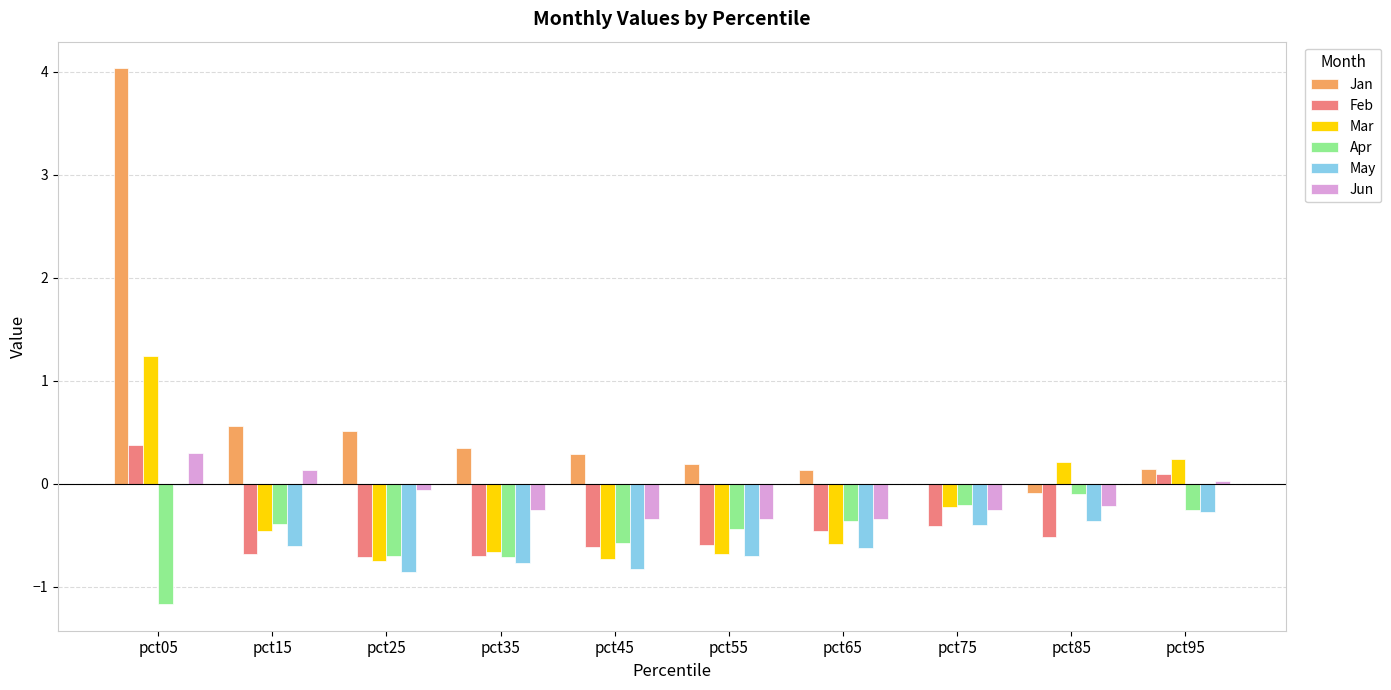

What is the sum of all Jun values?

-1.3